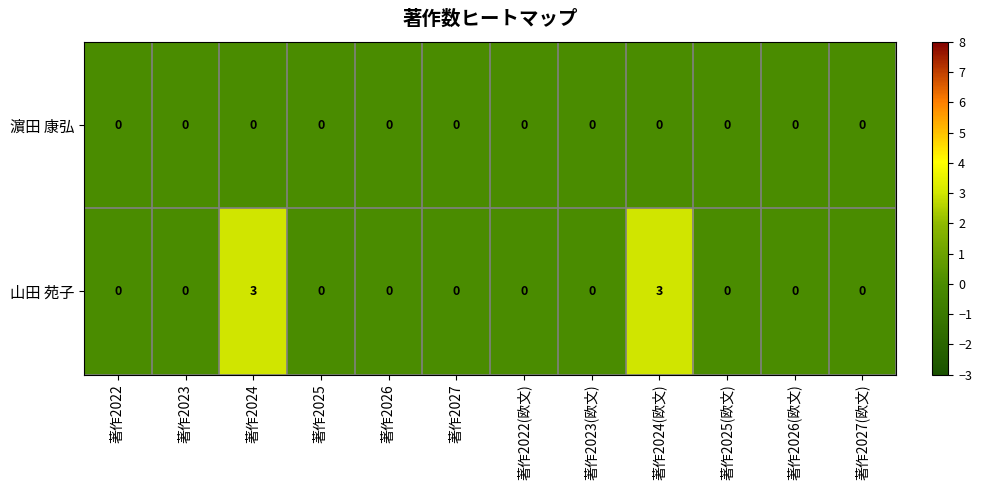

Rank the series by their maximum value, from lowest to highest.

濵田 康弘, 山田 苑子